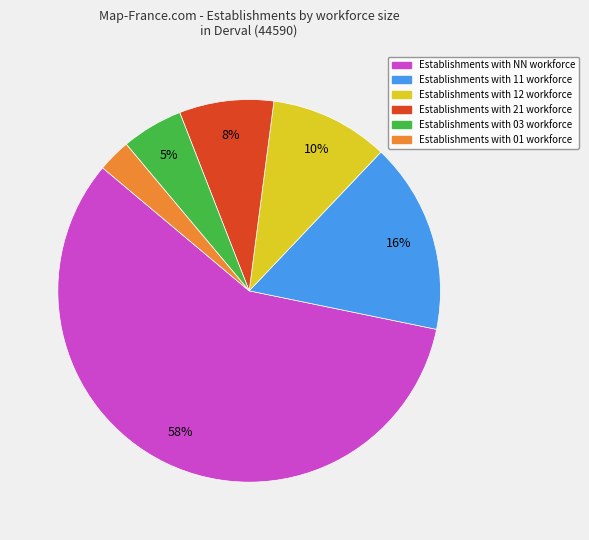

Does any single category account for the majority?

Yes